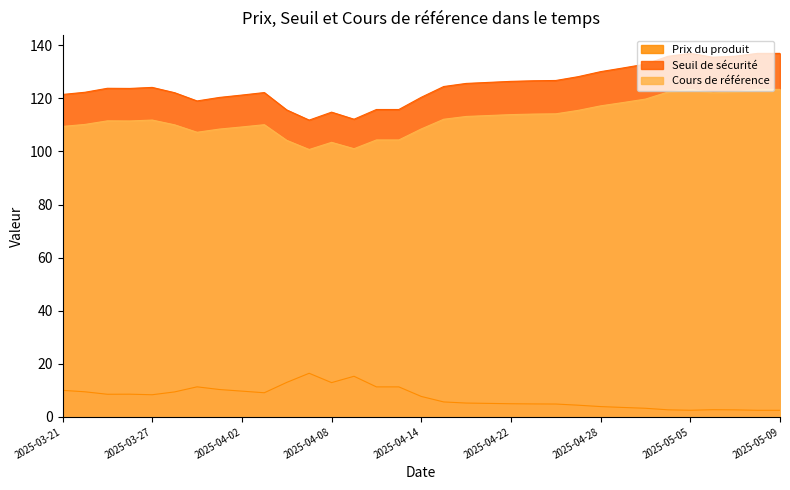

At which label is Cours de référence closest to 112?

2025-03-27